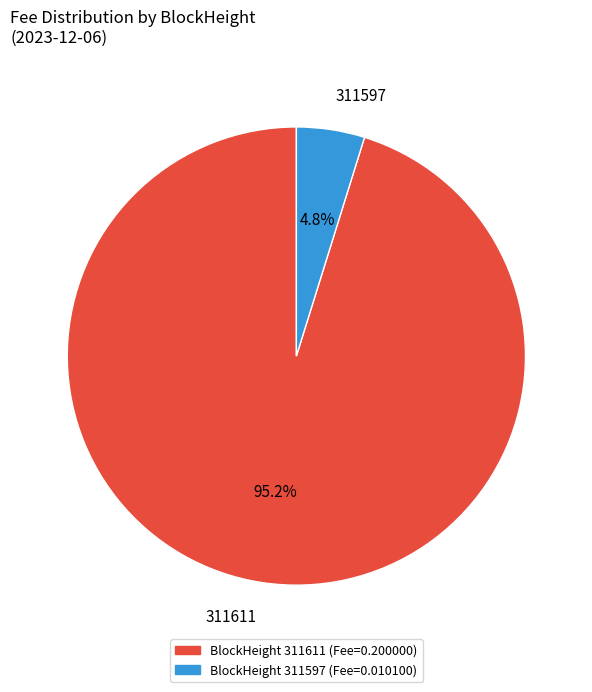

Which slice is the smallest?

311597